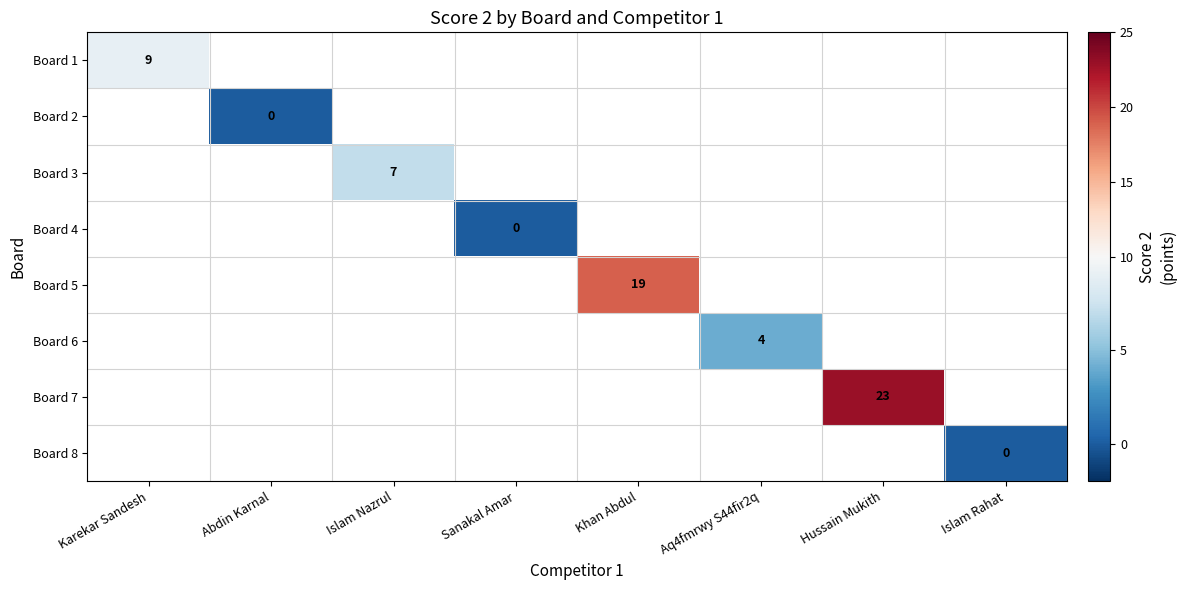

Is it true that Board 6 equals 4 at Aq4fmrwy S44fir2q?

True